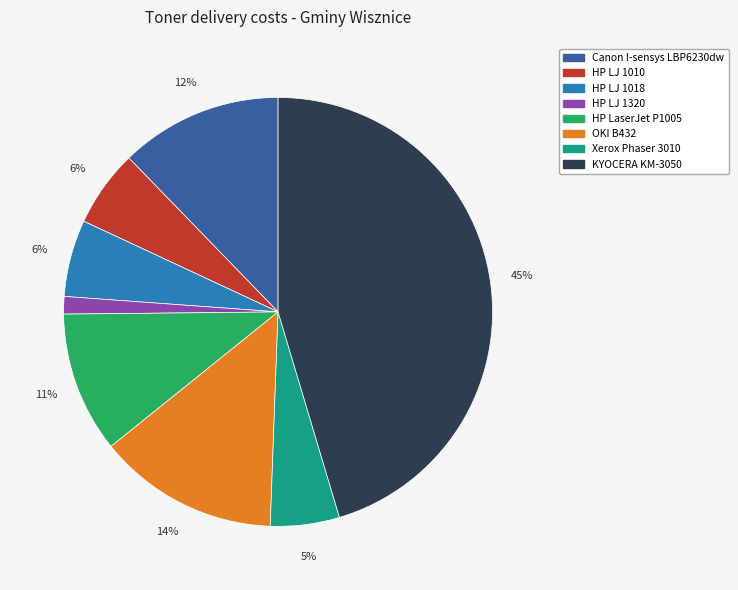

Approximately how many times larger is the value at Canon I-sensys LBP6230dw compared to OKI B432?

0.9